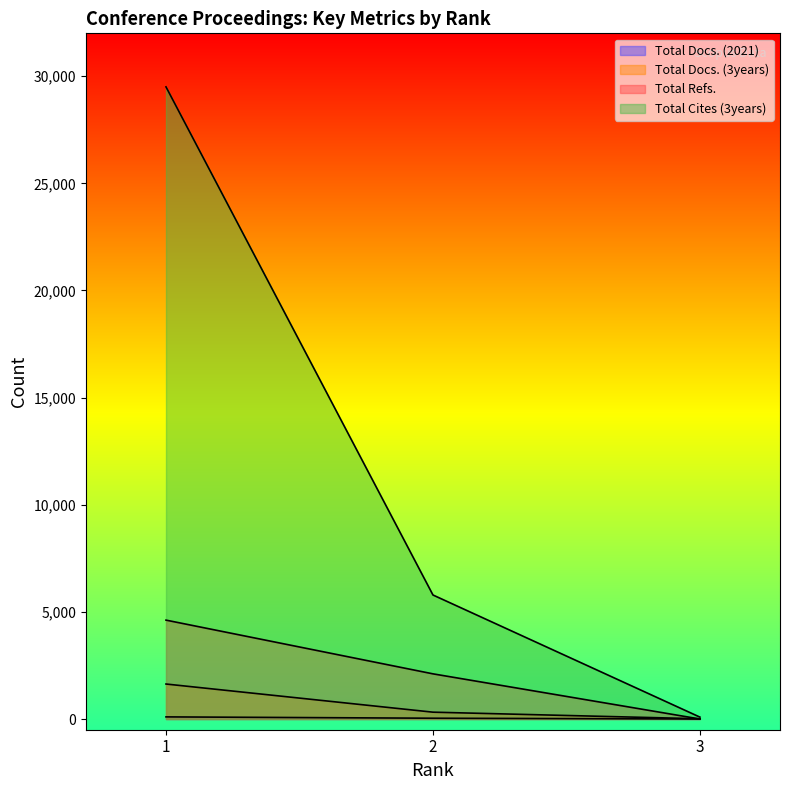

What is the approximate value of Total Docs. (2021) at 1, to the nearest 10?

100